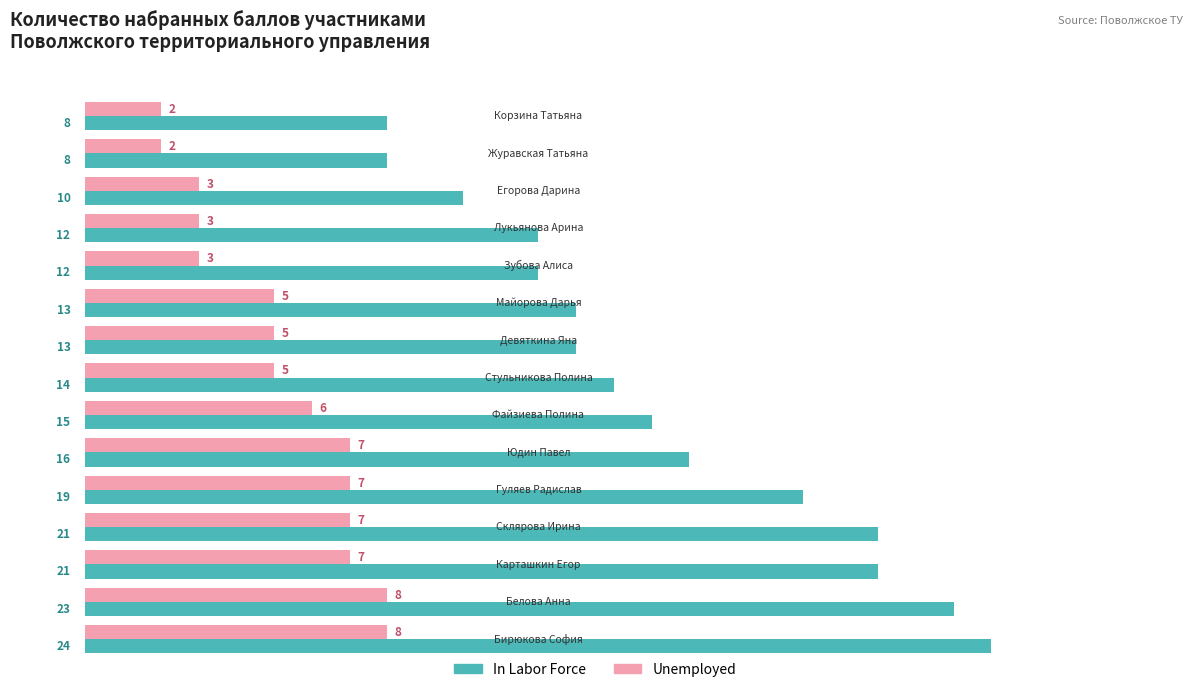

What is the highest value of the In Labor Force series?

24